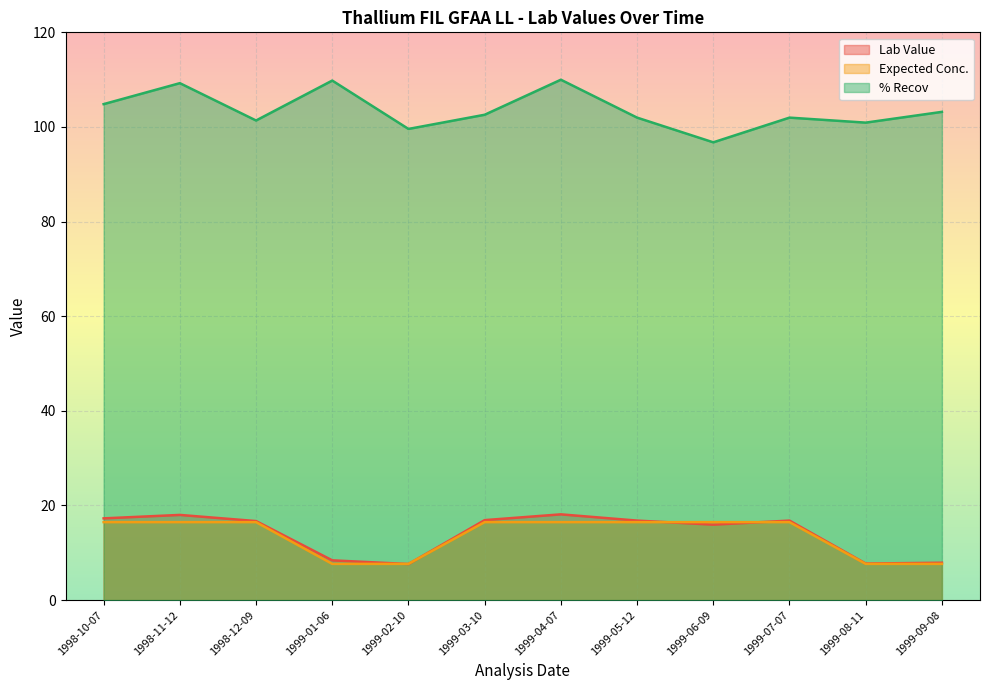

Which series has the widest spread of values?

% Recov